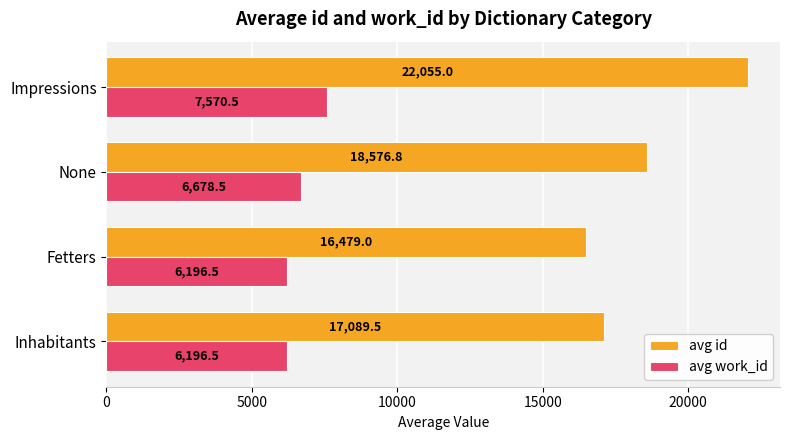

What is the minimum value shown in the chart?

6196.5